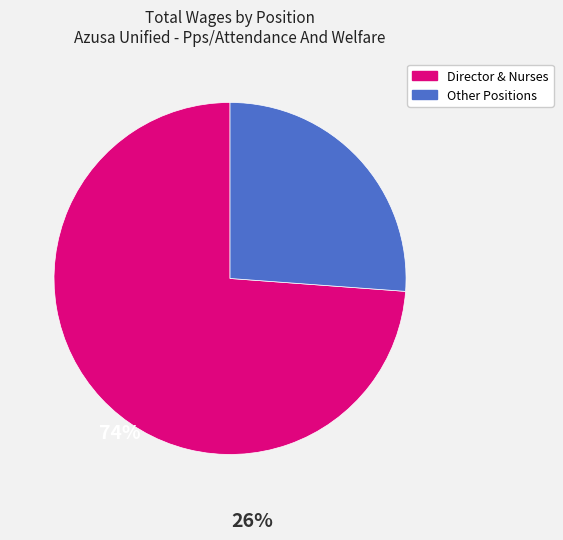

Is the sum of Other Positions and Director & Nurses greater than half?

Yes